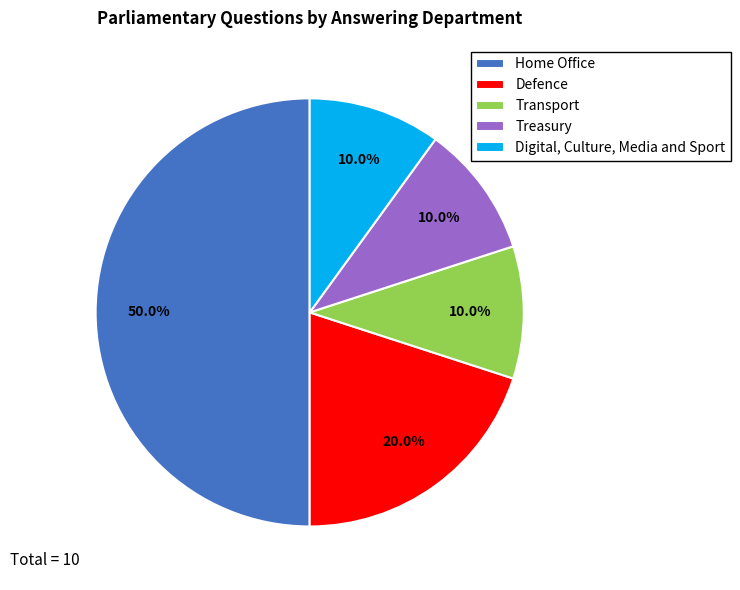

Which has a higher value, Defence or Digital, Culture, Media and Sport?

Defence